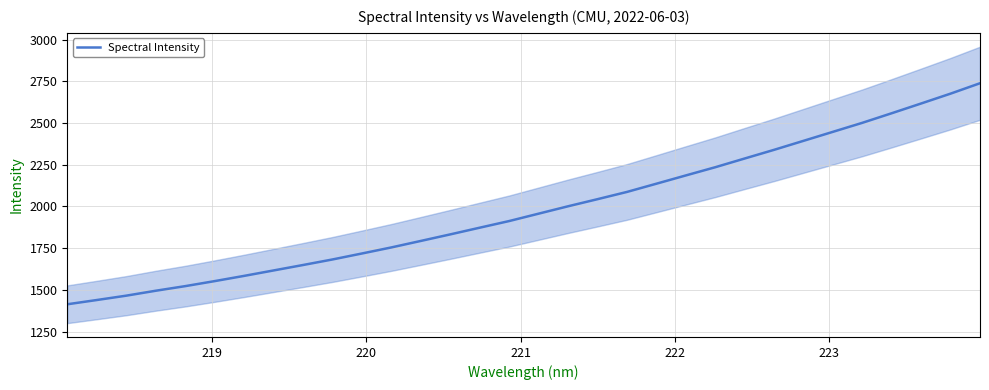

What is the highest value of the Spectral Intensity series?

2738.4